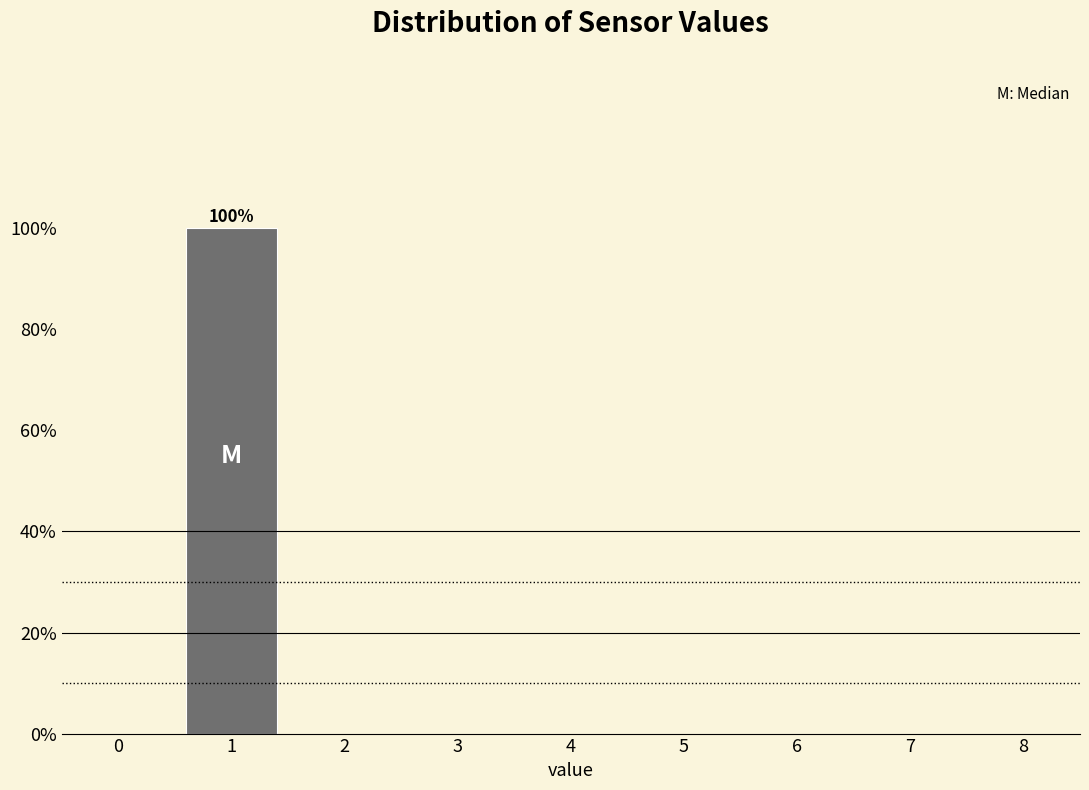

Which range on the x-axis has the tallest bar?

0.5 to 1.5